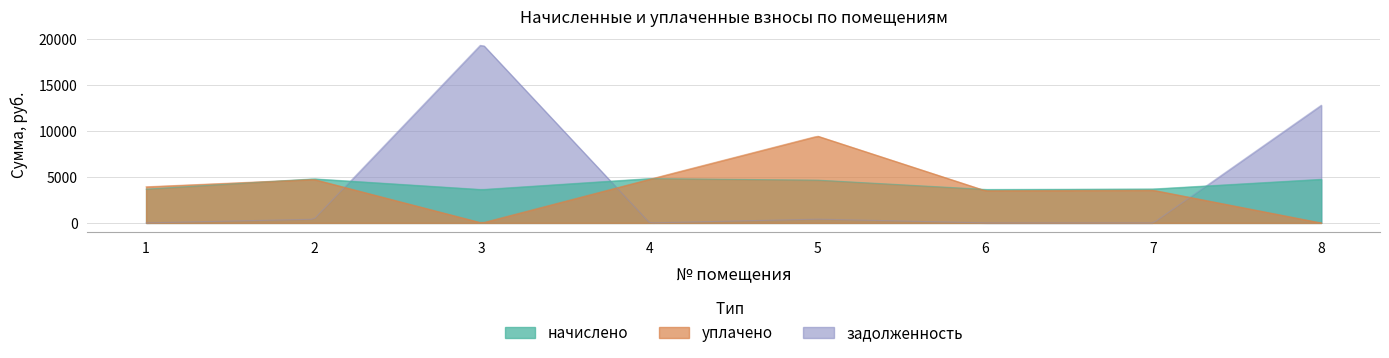

How many distinct data groups are displayed?

3